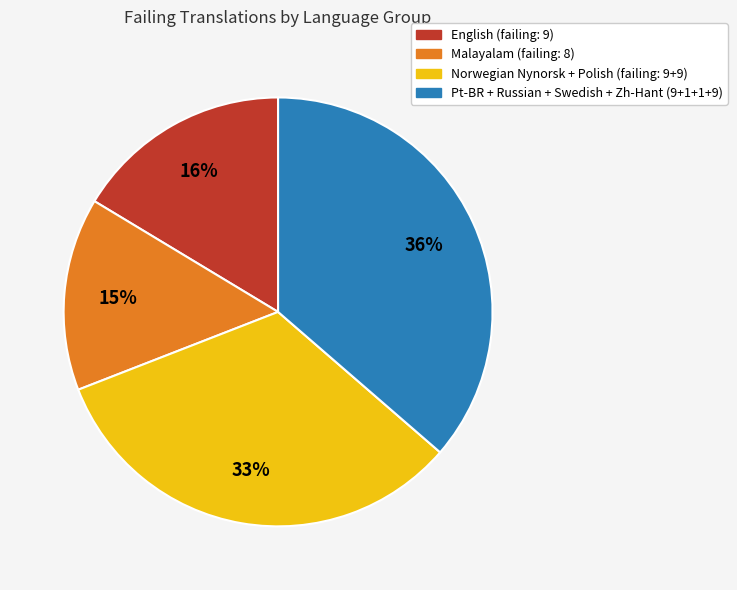

To the nearest percent, what is the average slice percentage?

25%